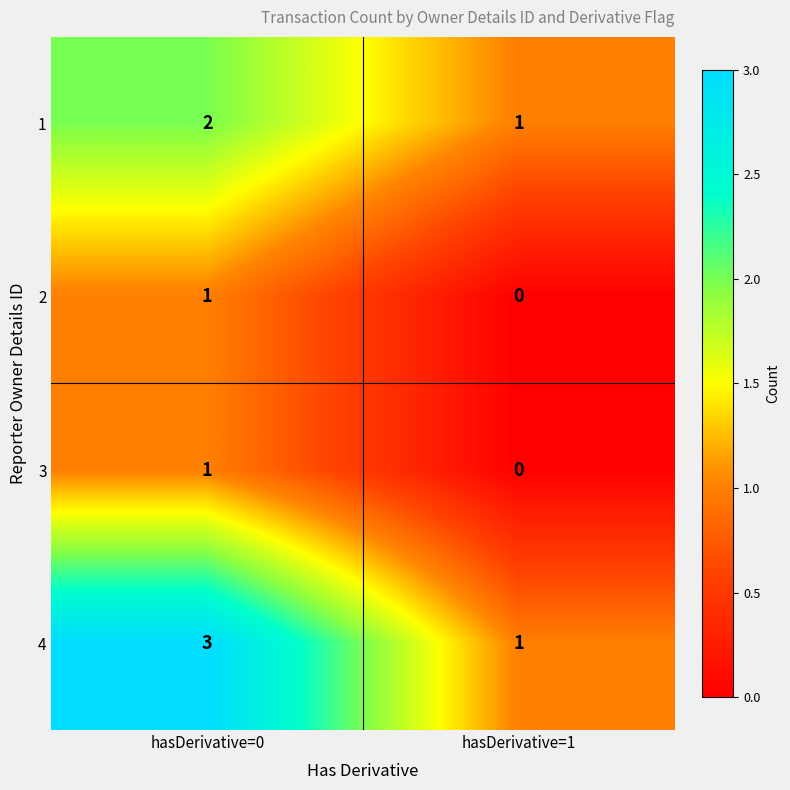

What is the sum of all 1 values?

3